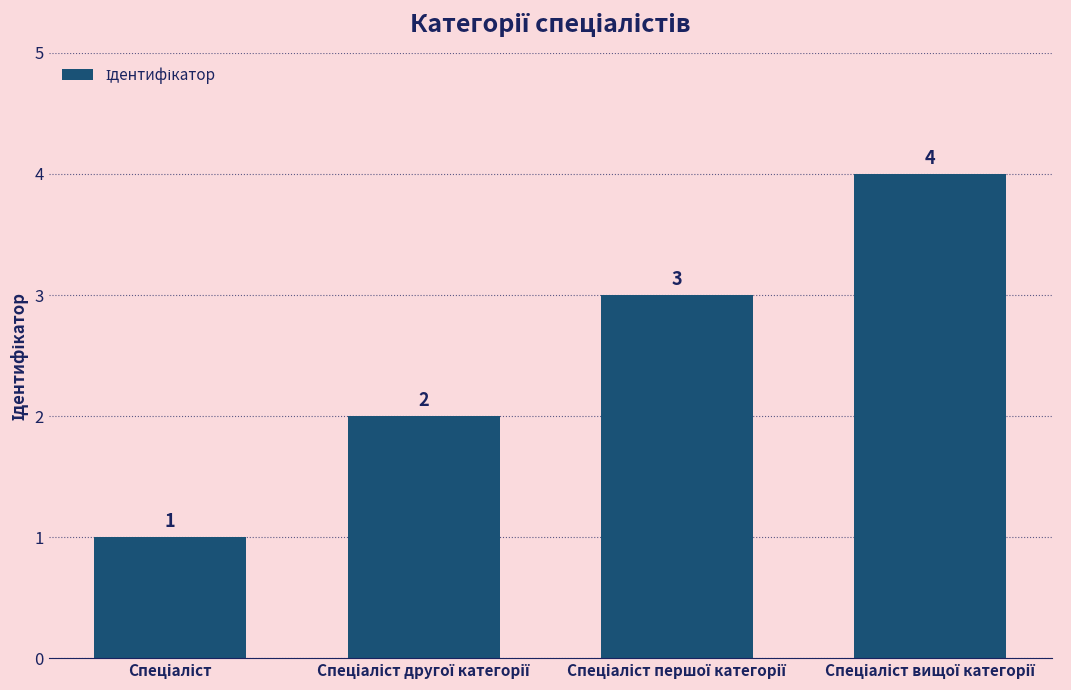

What is the greatest value displayed?

4